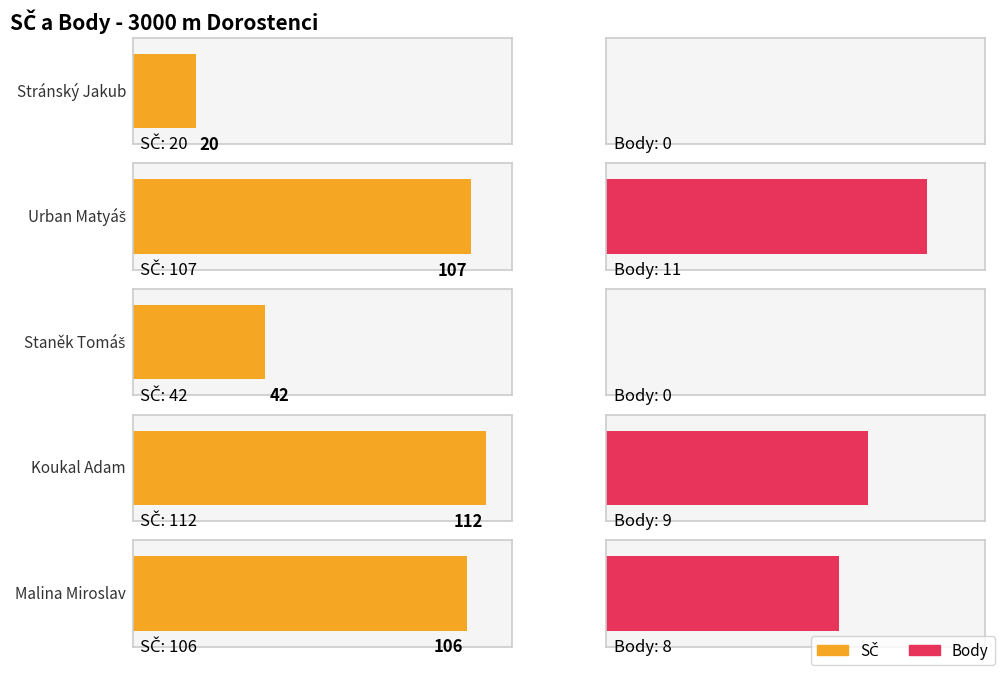

How many bars are there in each group?

2